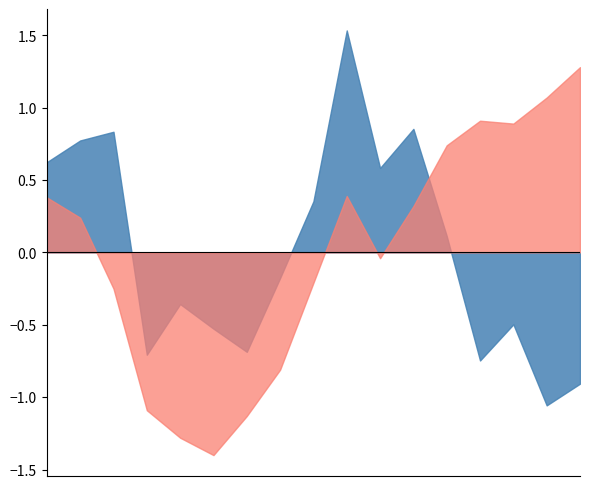

What is the minimum value shown in the chart?

-1.4